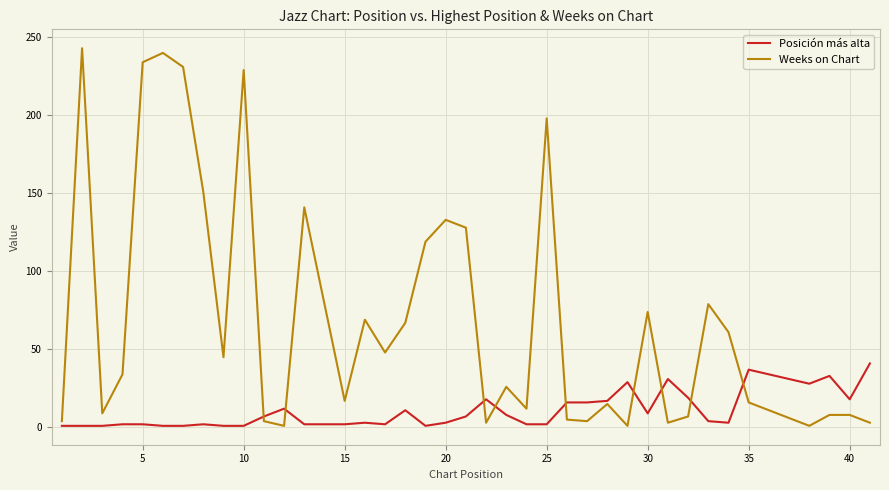

Rank the series by their average value, from highest to lowest.

Weeks on Chart, Posición más alta